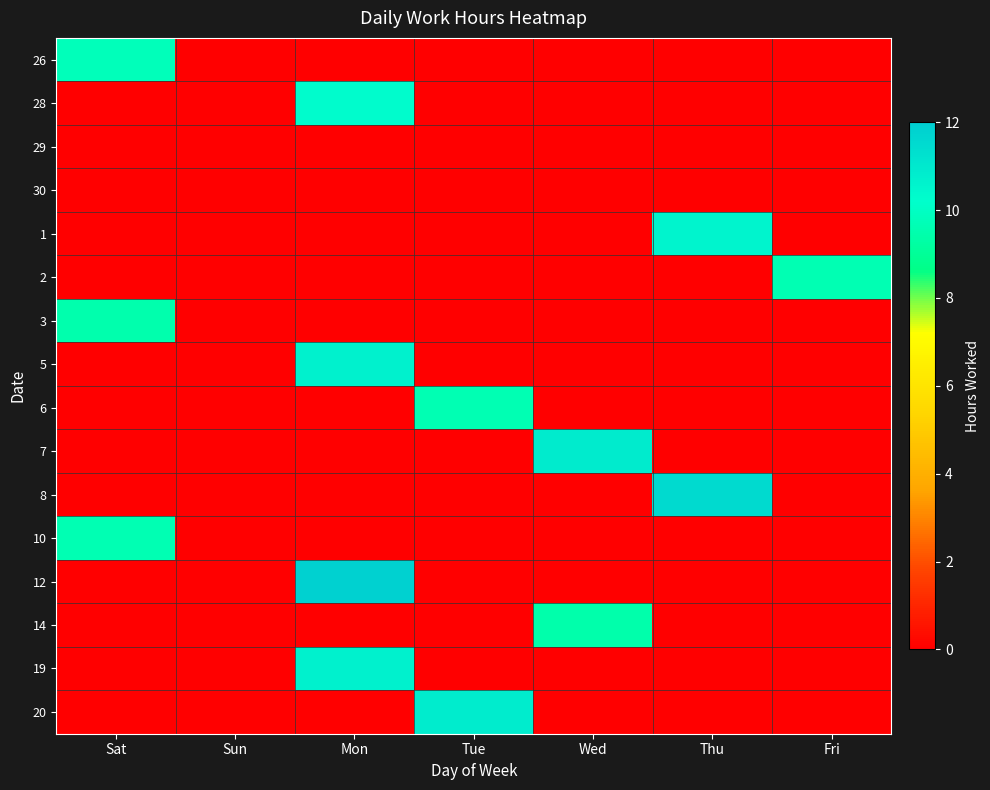

How many data points does each series have?

7